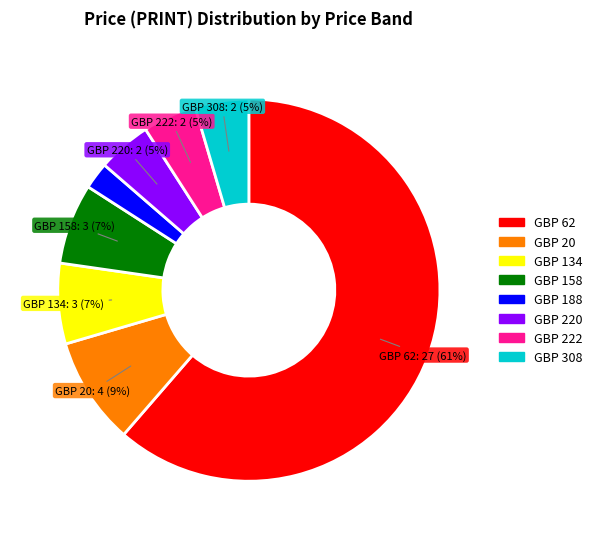

Is there any slice that represents more than half of the pie?

Yes